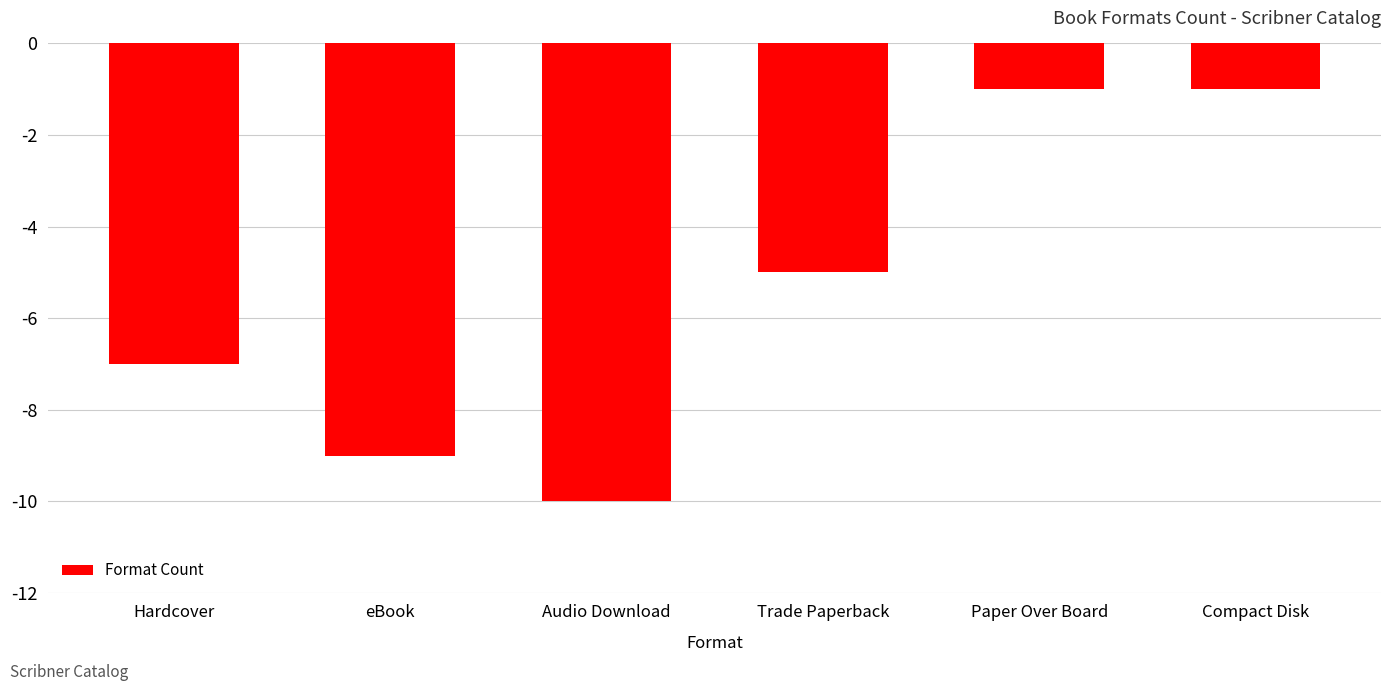

What is the sum of the values at Paper Over Board and eBook?

-10